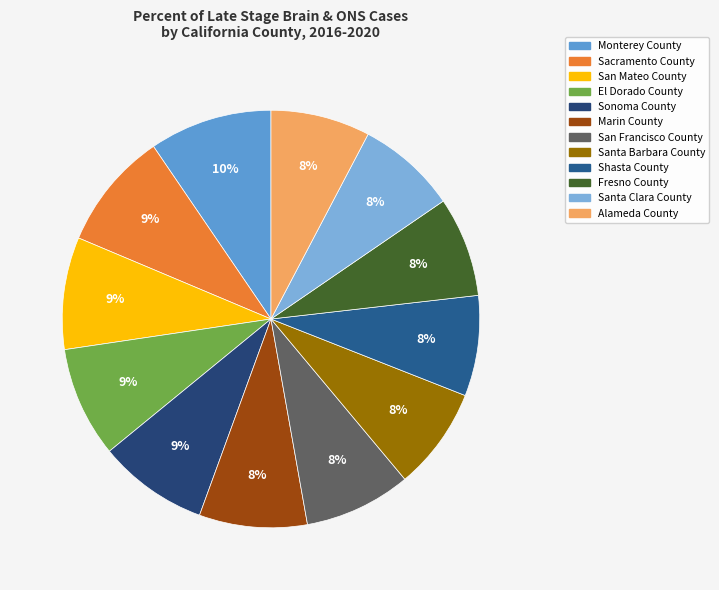

How many slices are in this pie chart?

12